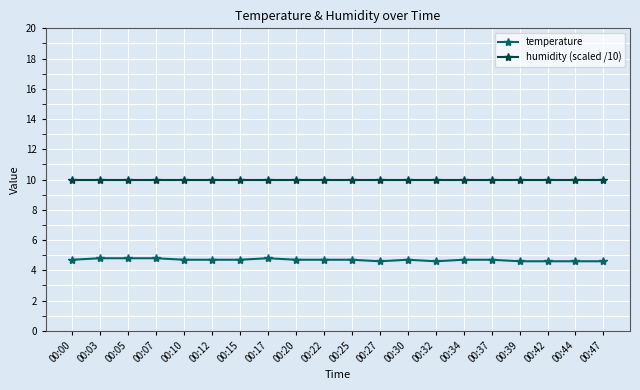

True or false: temperature and humidity (scaled /10) cross at least once.

False